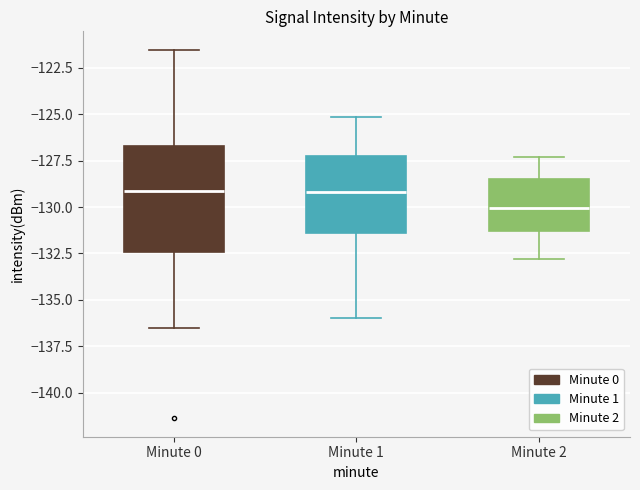

Reading left to right, transcribe this box plot: for each box, give where its median line is, the range the box spans, and where its two whiskers end, as read against the y-axis. The values are not printed on the chart, so give them approximately, as read against the axis.

Minute 0: median -129.0, box -132.5 to -126.5, whiskers -136.5 to -121.5
Minute 1: median -129.0, box -131.5 to -127.0, whiskers -136.0 to -125.0
Minute 2: median -130.0, box -131.5 to -128.5, whiskers -133.0 to -127.5